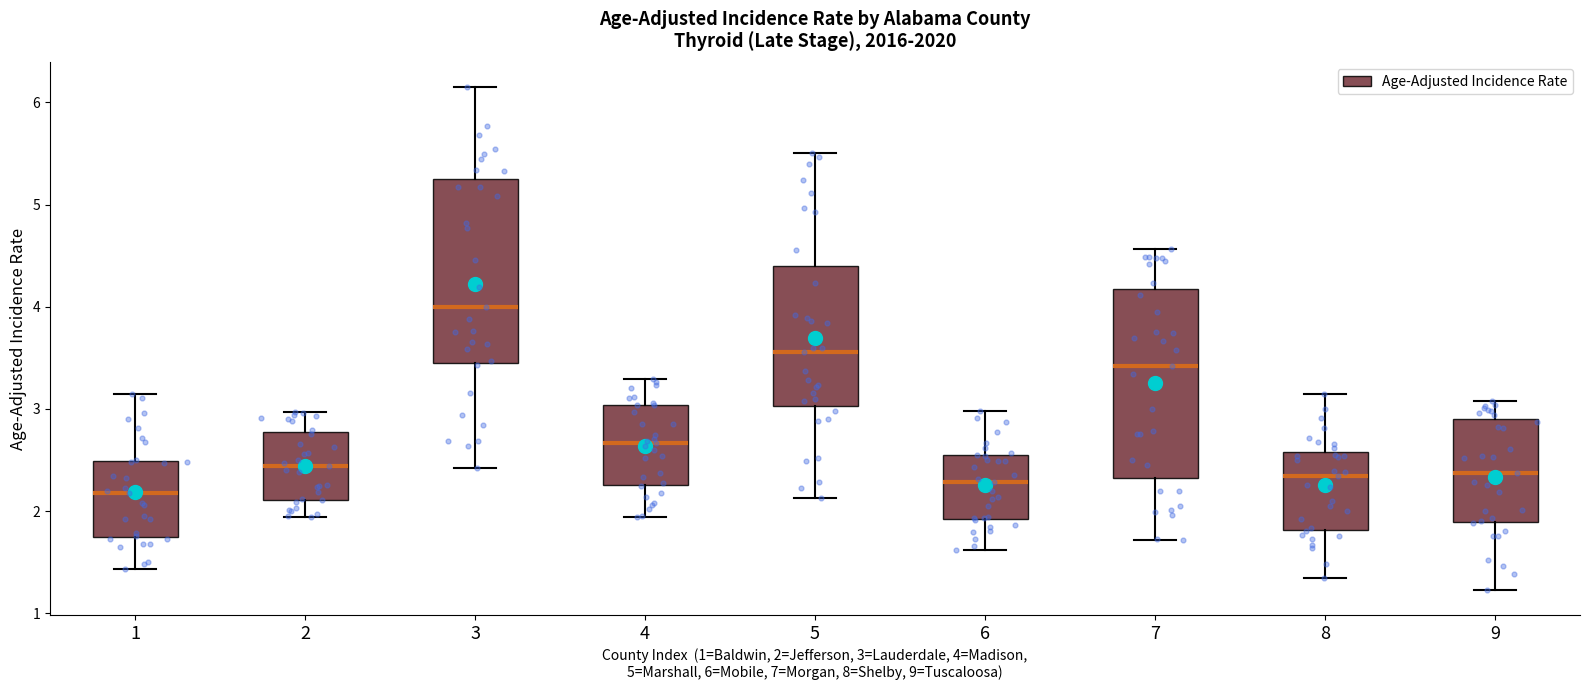

Which box's median line is the lowest?

1